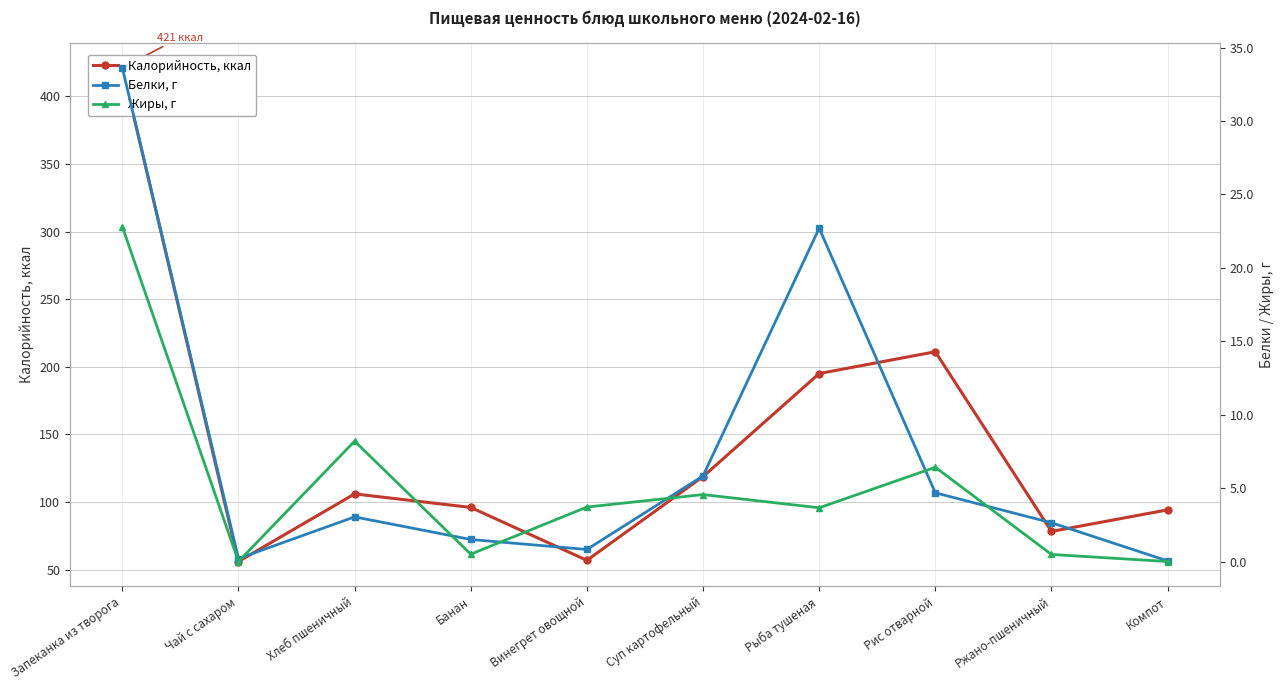

Is the value of Белки, г at Компот greater than the value of Калорийность, ккал at Банан?

No